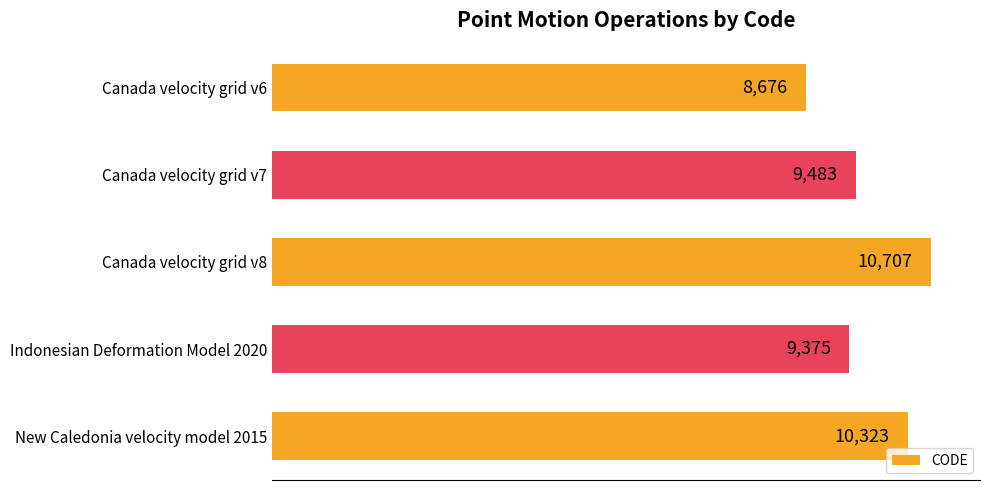

What is the sum of the values at Indonesian Deformation Model 2020 and Canada velocity grid v8?

20082